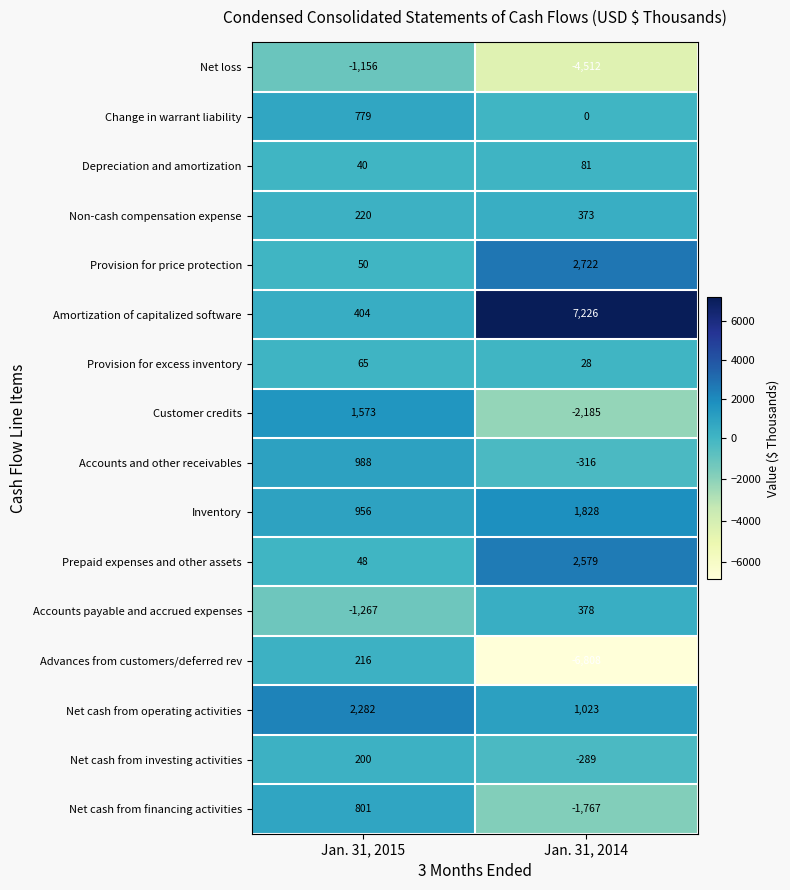

Which series has the largest range (max minus min)?

Advances from customers/deferred rev